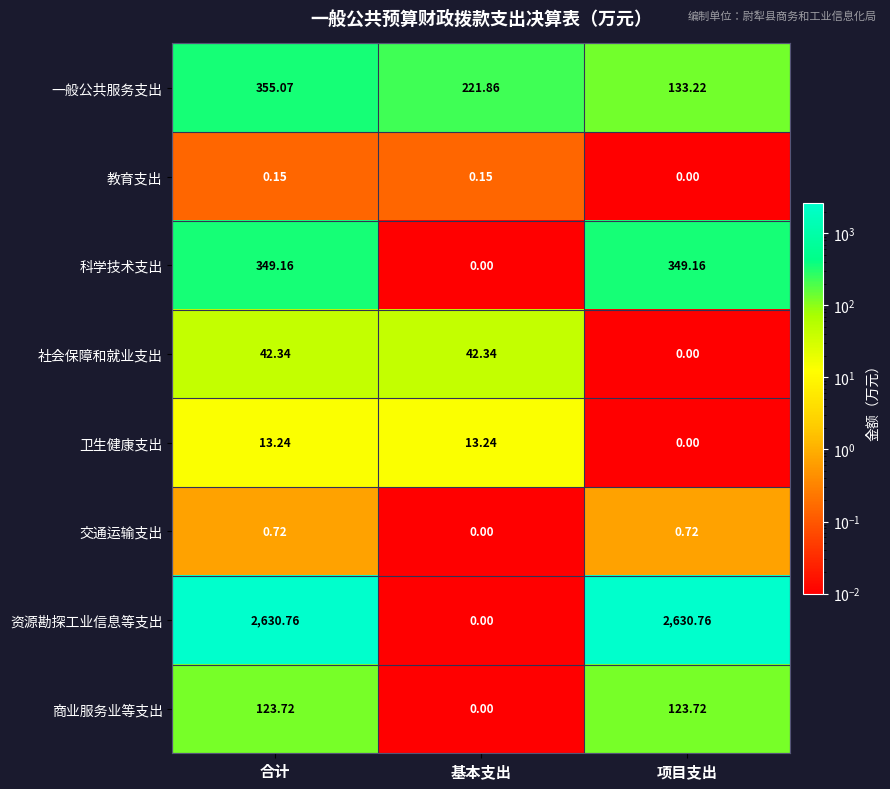

How many values in the 一般公共服务支出 series are below 221?

1